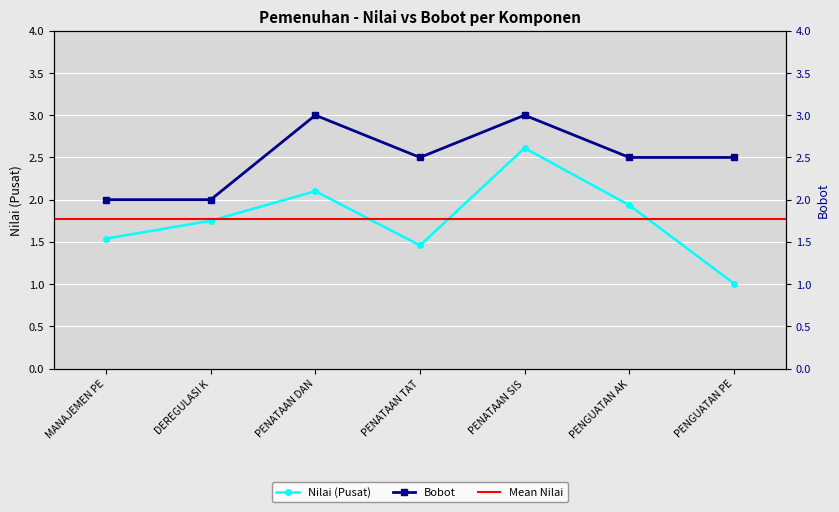

At which category does Nilai (Pusat) reach its first local peak?

PENATAAN DAN